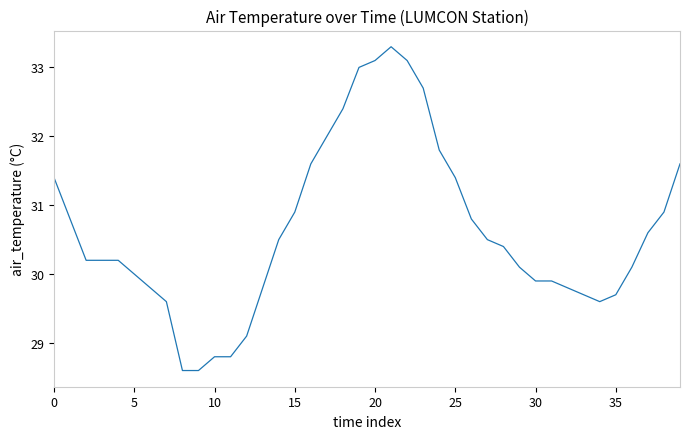

What is the minimum value shown in the chart?

28.6